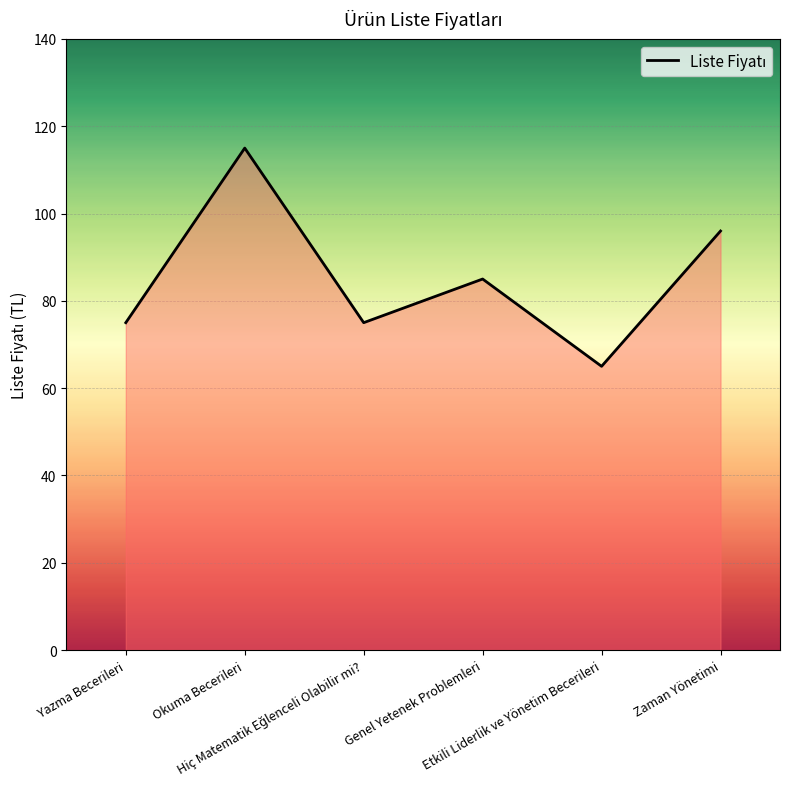

True or false: the data has more than 1 interior local peaks.

True